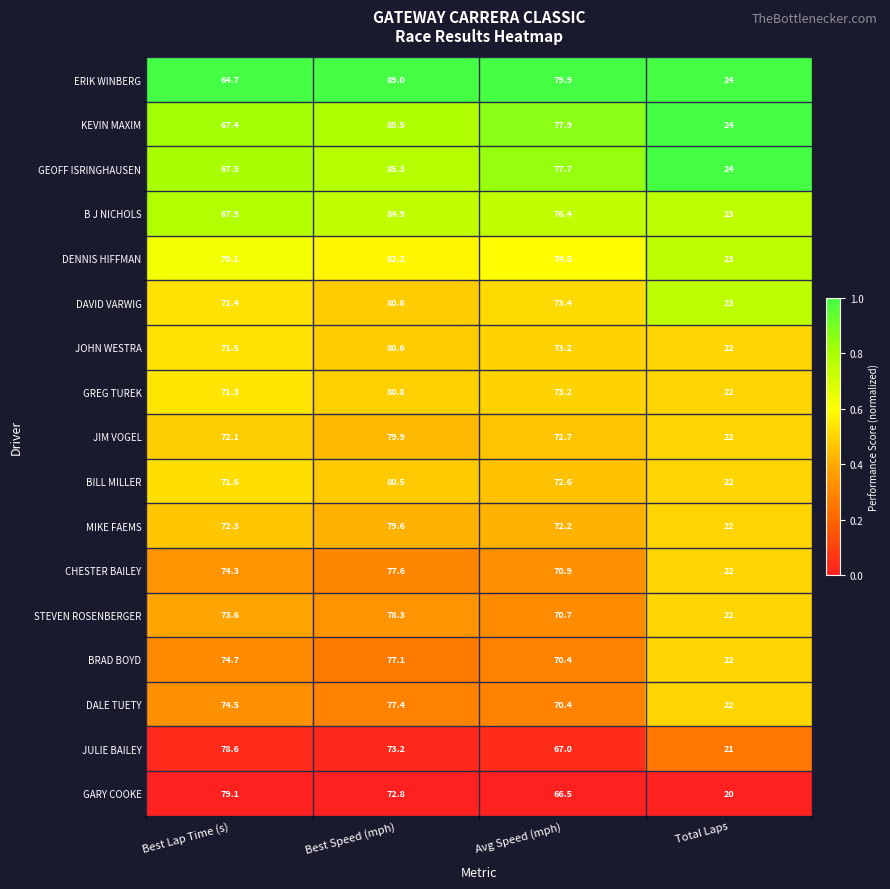

The value of GEOFF ISRINGHAUSEN at Avg Speed (mph) is 113.4. True or false?

False